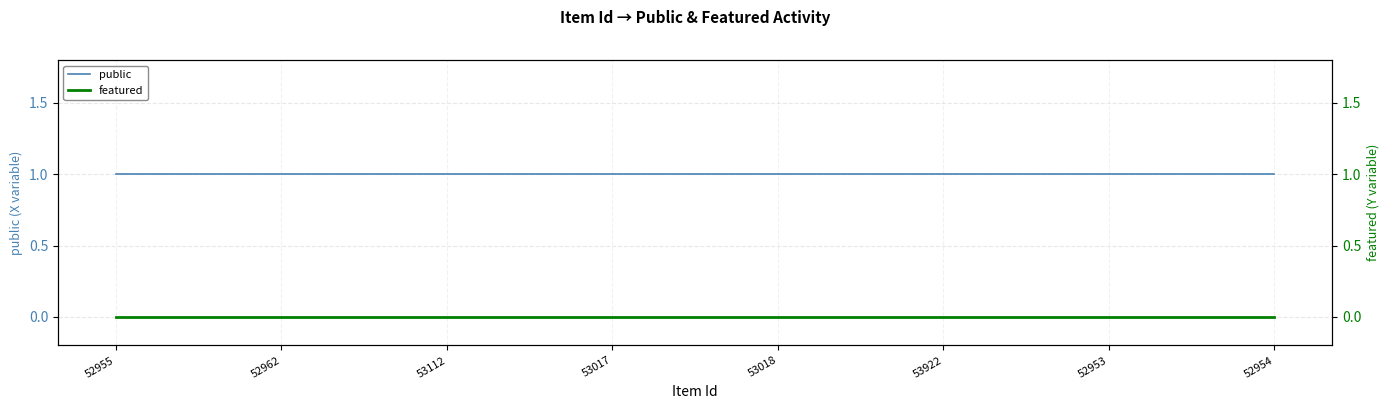

What is the spread (max minus min) of values at 53922?

1